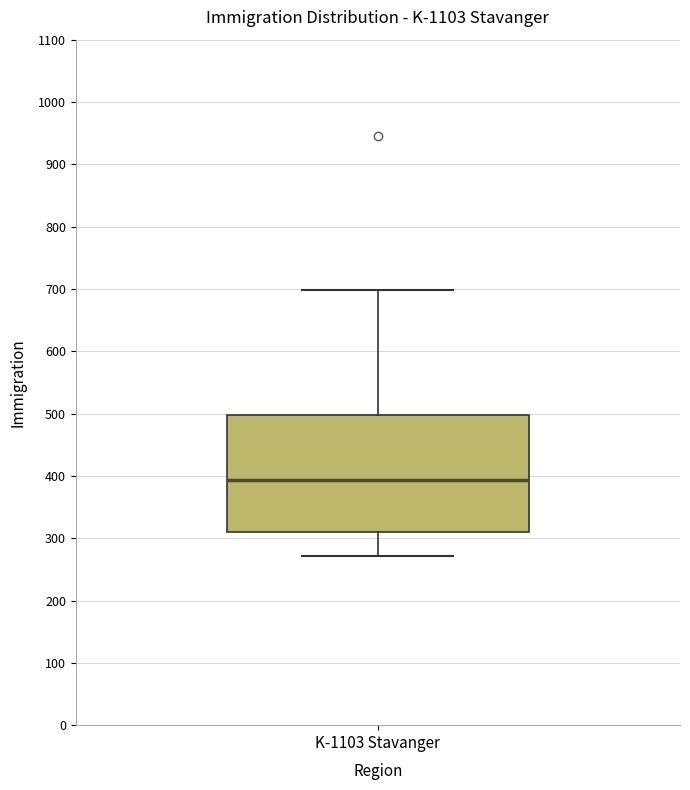

Transcribe this box plot: give where the median line is, the range the box spans, and where the two whiskers end, as read against the y-axis. The values are not printed on the chart, so give them approximately, as read against the axis.

median 390, box 310 to 500, whiskers 270 to 700